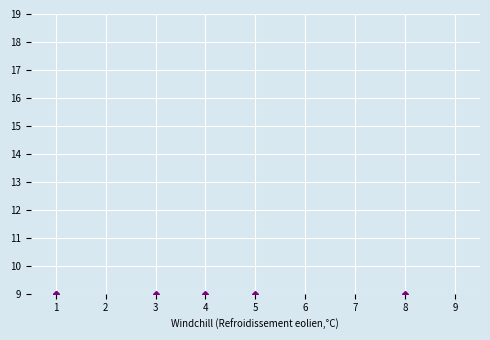

How many data points in col_2 are above 5?

4